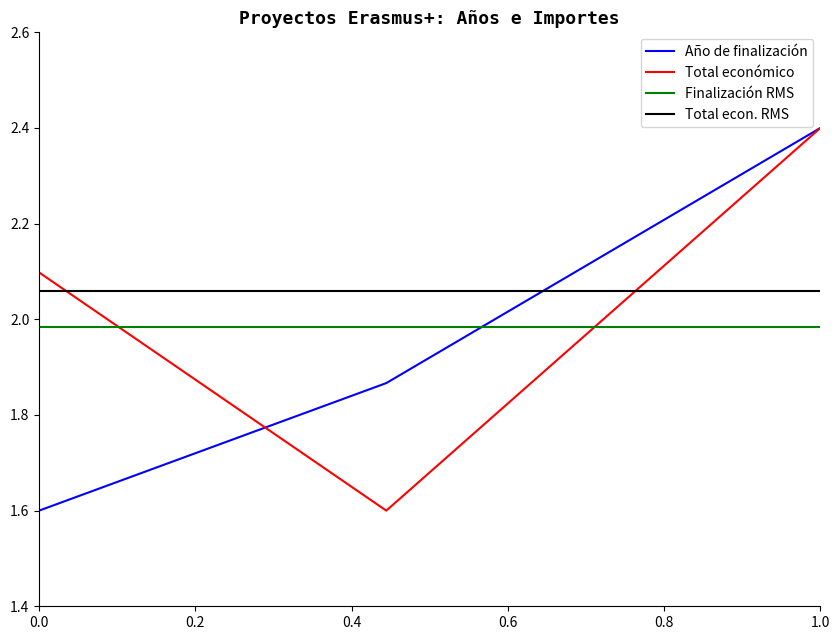

Is it true that Total económico equals 1.6 at 2018?

True